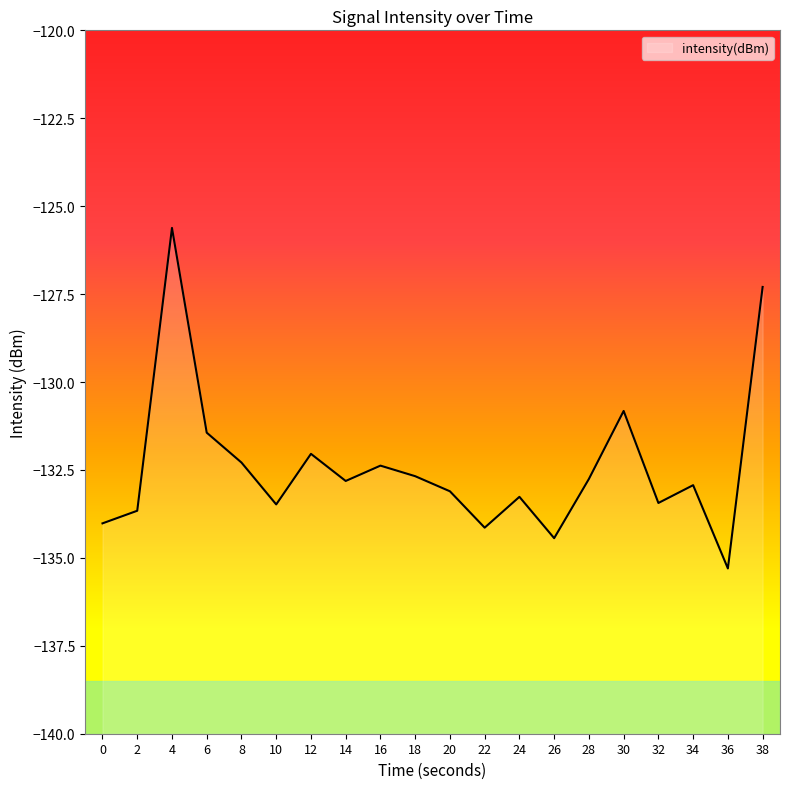

Rank the categories by value from lowest to highest.

36, 26, 22, 0, 2, 10, 32, 24, 20, 34, 14, 28, 18, 16, 8, 12, 6, 30, 38, 4